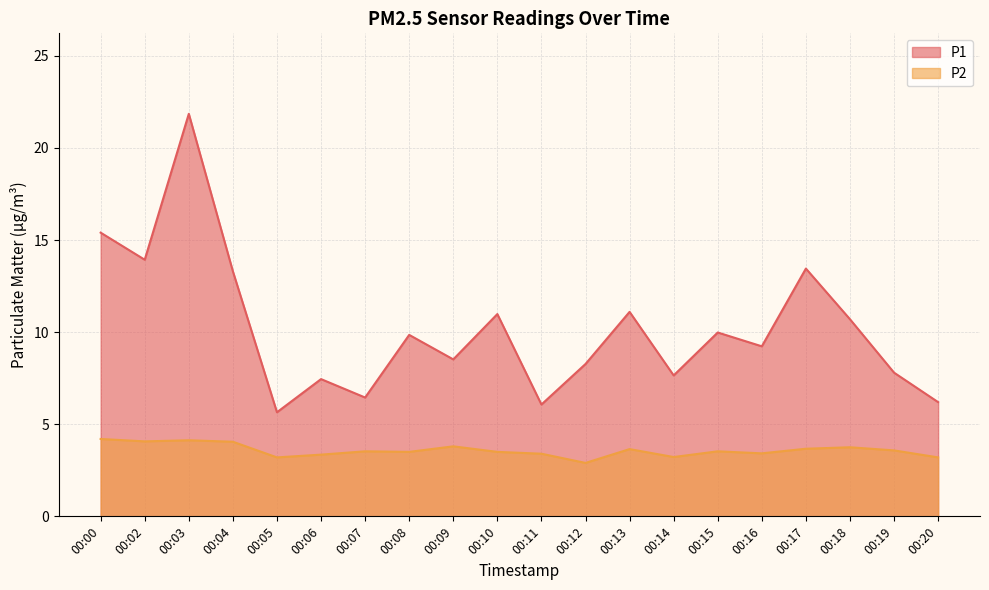

How many data points in P1 are less than 9?

9